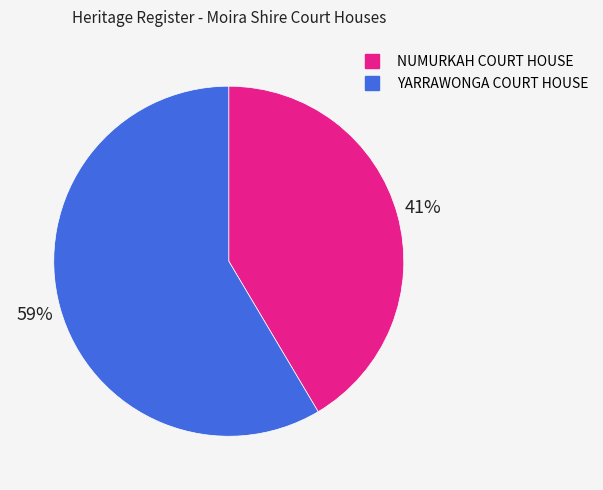

Do NUMURKAH COURT HOUSE and YARRAWONGA COURT HOUSE together represent more than half of the pie?

Yes